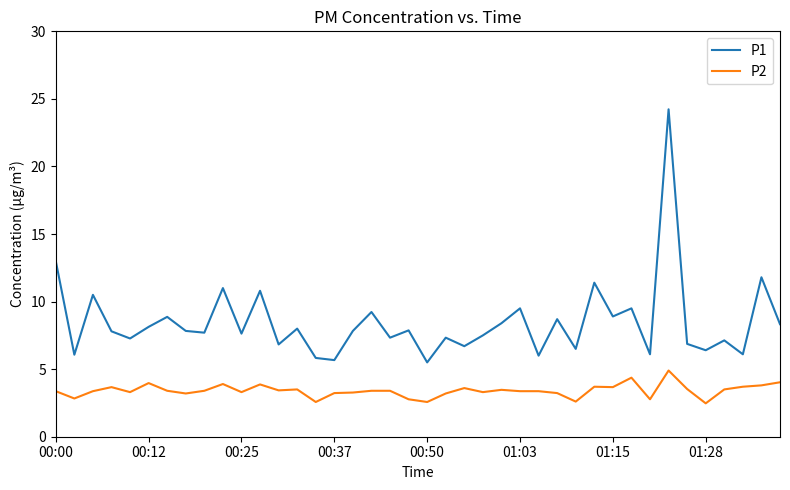

Which series has the largest total across all categories?

P1